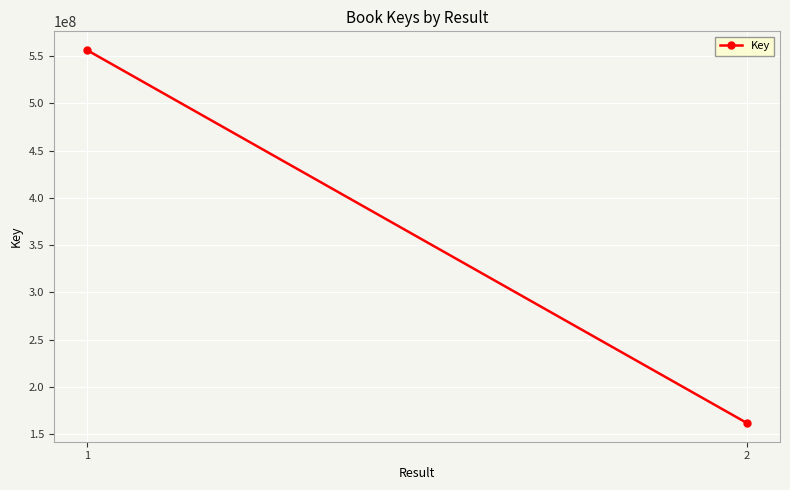

What value does the data have at 2, to the nearest 100?

161598700